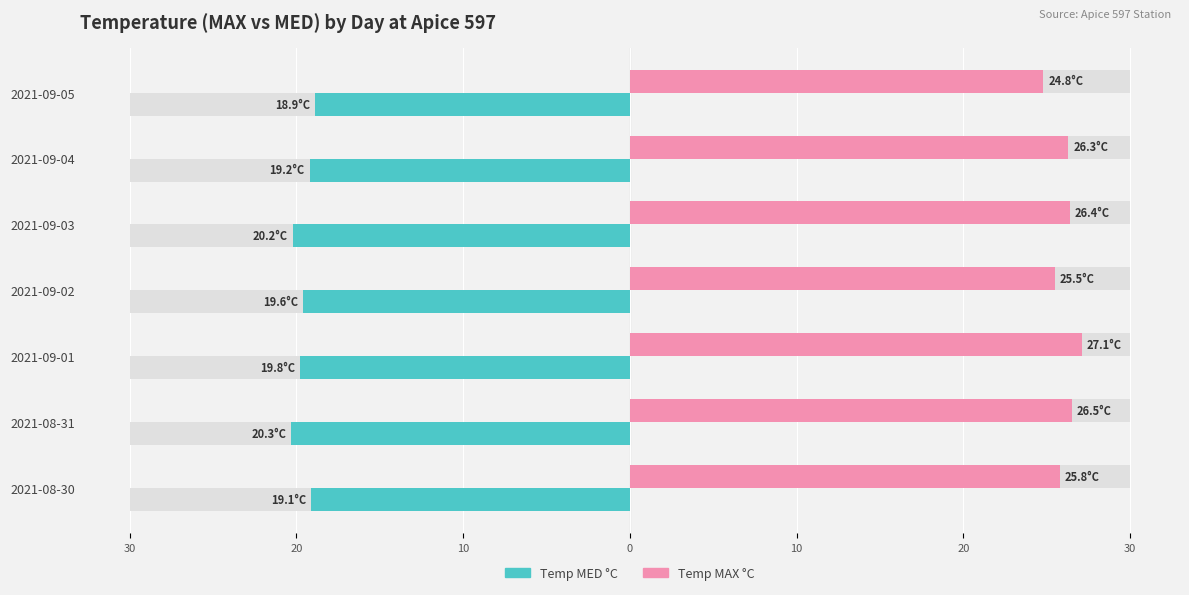

Which series has the largest total across all categories?

Temp MAX °C